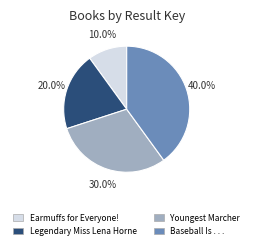

Is there any slice that represents more than half of the pie?

No